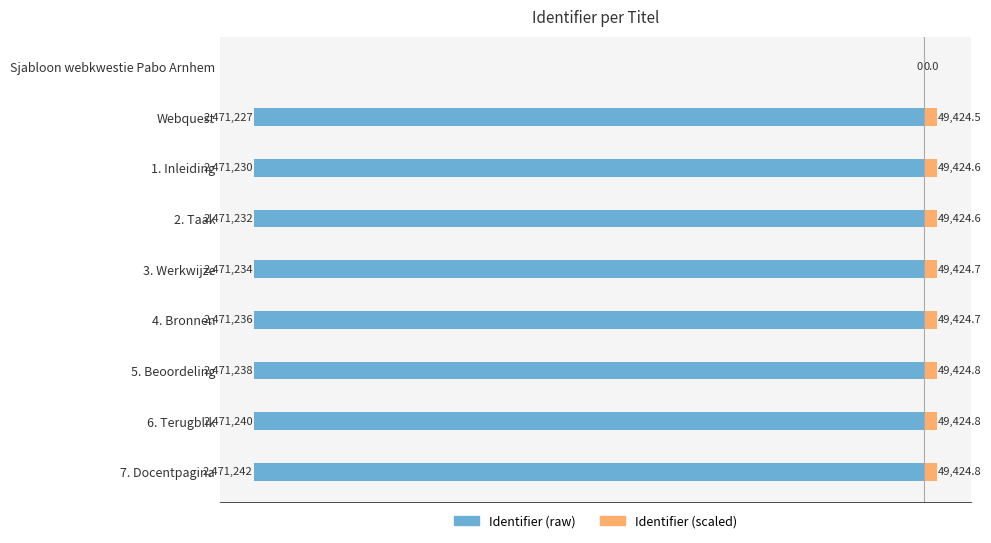

Between Webquest and 6. Terugblik, which series saw the biggest shift?

Identifier (raw)